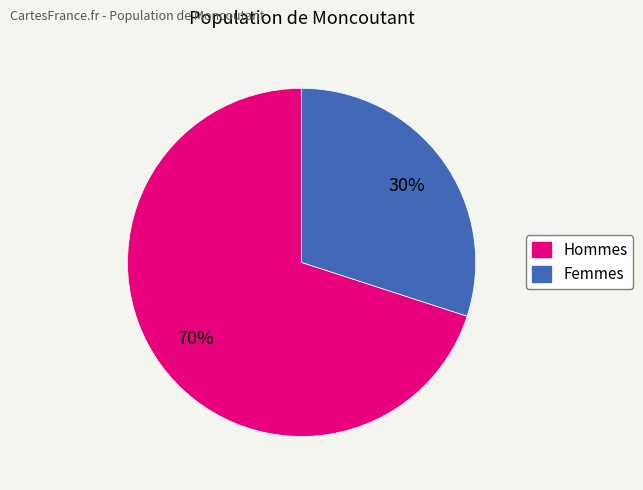

Is there a majority slice in this chart?

Yes